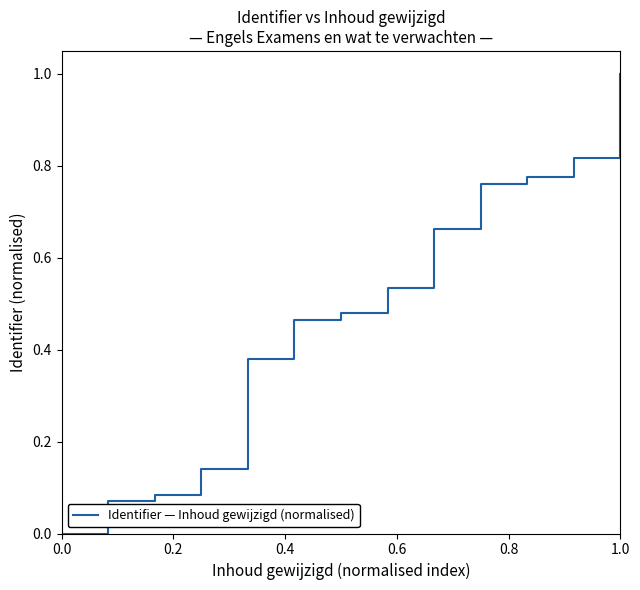

What is the maximum value shown in the chart?

1.0